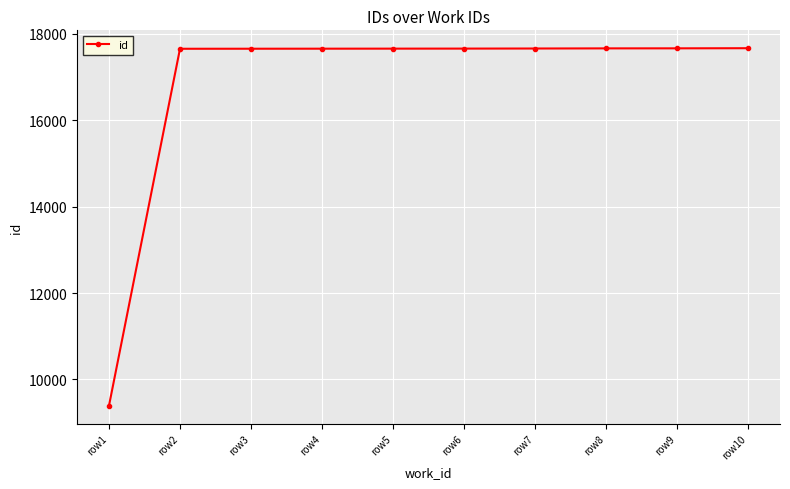

Which label corresponds to the smallest value in the chart?

row1